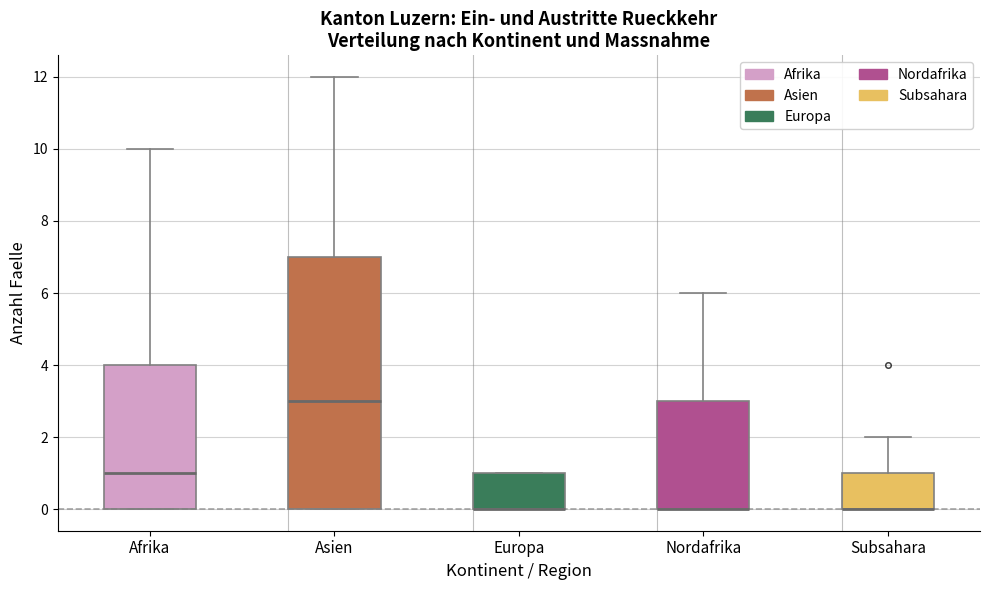

Where does the median line of the box for Asien sit on the y-axis? The values are not printed on the chart, so give them approximately, as read against the axis.

3